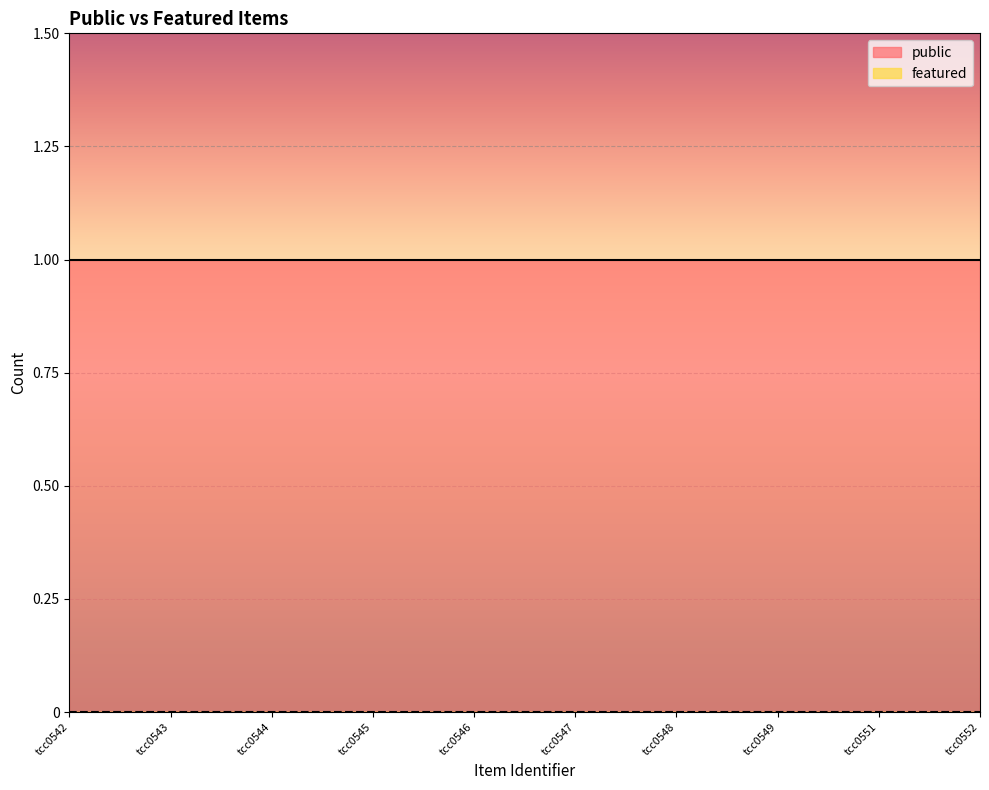

What is the maximum value for public?

1